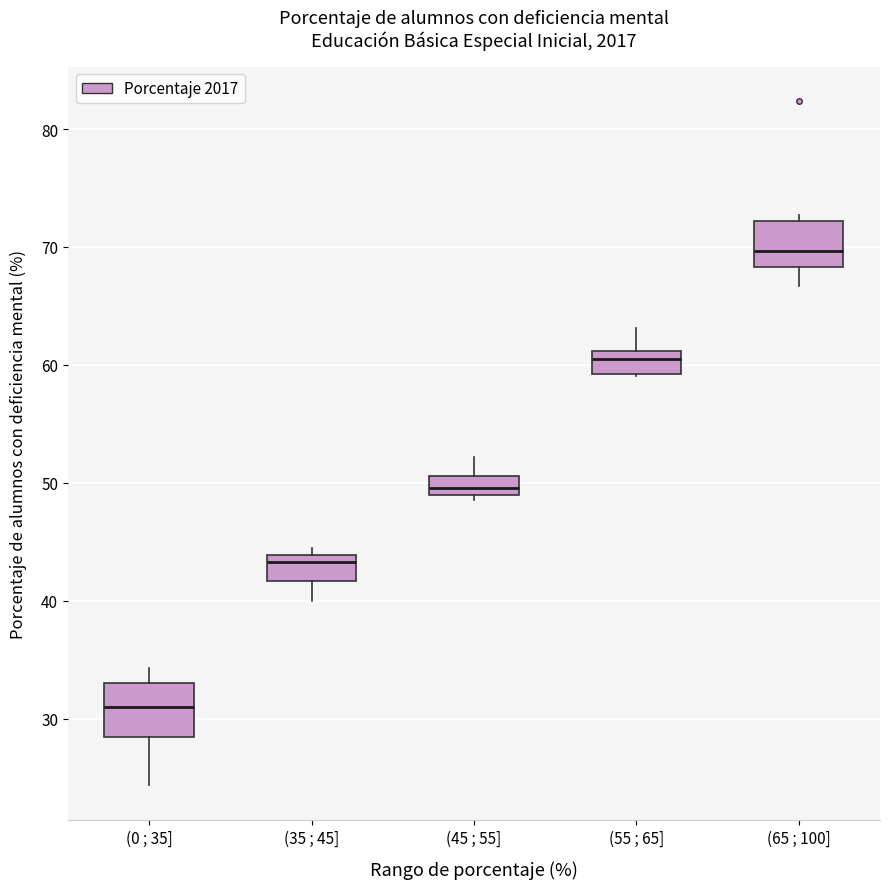

Reading left to right, read every box against the y-axis: the position of its median line, the range the box covers, and the ends of its whiskers. The values are not printed on the chart, so give them approximately, as read against the axis.

(0 ; 35]: median 31, box 28 to 33, whiskers 24 to 34
(35 ; 45]: median 43, box 42 to 44, whiskers 40 to 44 (just above the box's upper edge)
(45 ; 55]: median 50, box 49 to 51, whiskers 49 (just below the box's lower edge) to 52
(55 ; 65]: median 60, box 59 to 61, whiskers 59 to 63
(65 ; 100]: median 70, box 68 to 72, whiskers 67 to 73